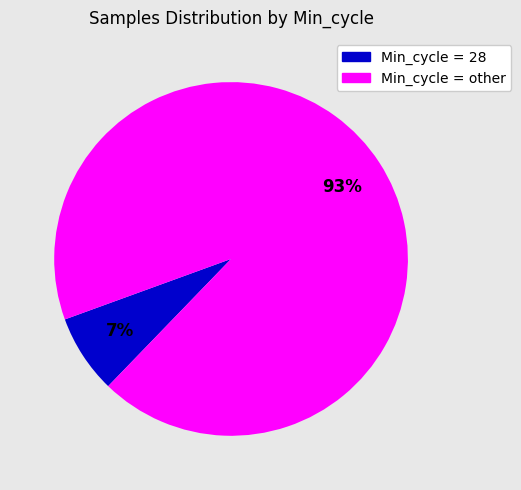

Does Min_cycle = 28 represent more than half of the total?

No